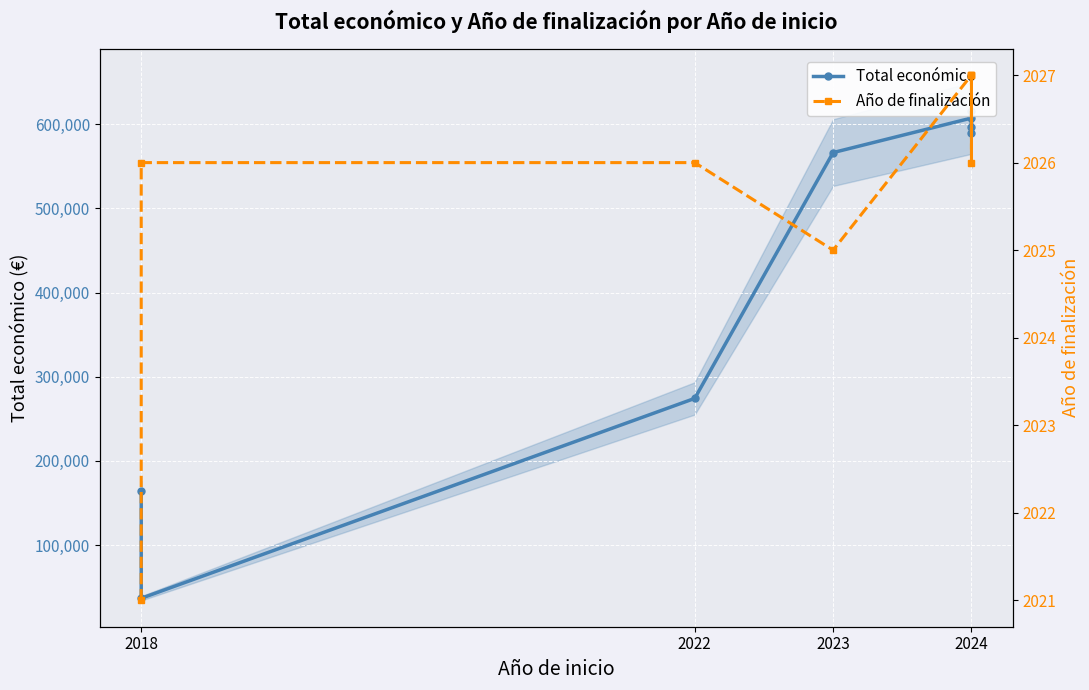

At which label does Total económico first exceed 589731?

2024